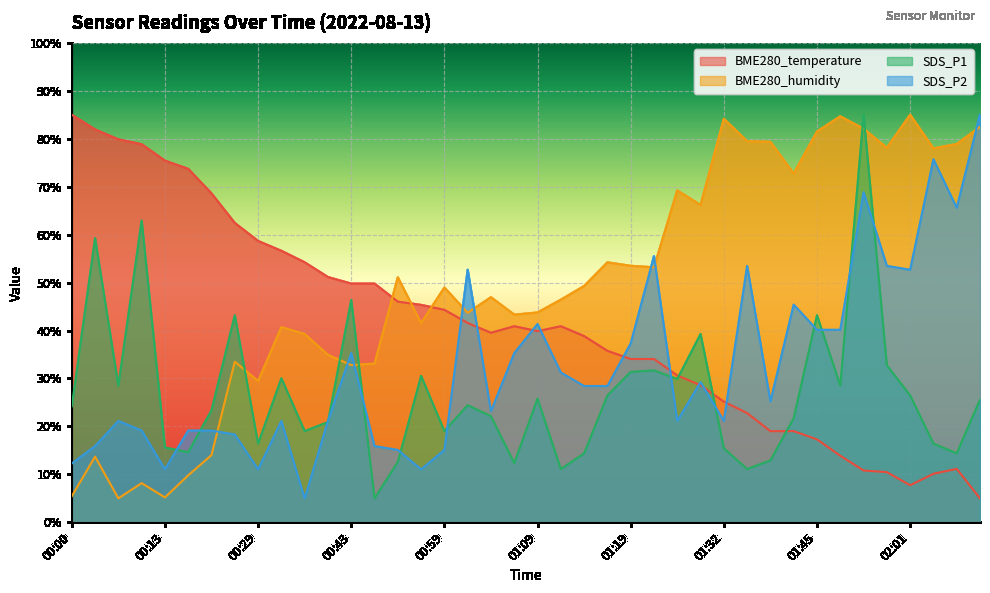

Rank the categories by BME280_temperature value from highest to lowest.

00:00, 00:02, 00:05, 00:07, 00:13, 00:15, 00:21, 00:27, 00:29, 00:32, 00:34, 00:40, 00:43, 00:45, 00:54, 00:56, 00:59, 01:01, 01:06, 01:11, 01:09, 01:04, 01:14, 01:16, 01:19, 01:21, 01:27, 01:29, 01:32, 01:34, 01:37, 01:39, 01:45, 01:50, 02:06, 01:56, 01:58, 02:03, 02:01, 02:11